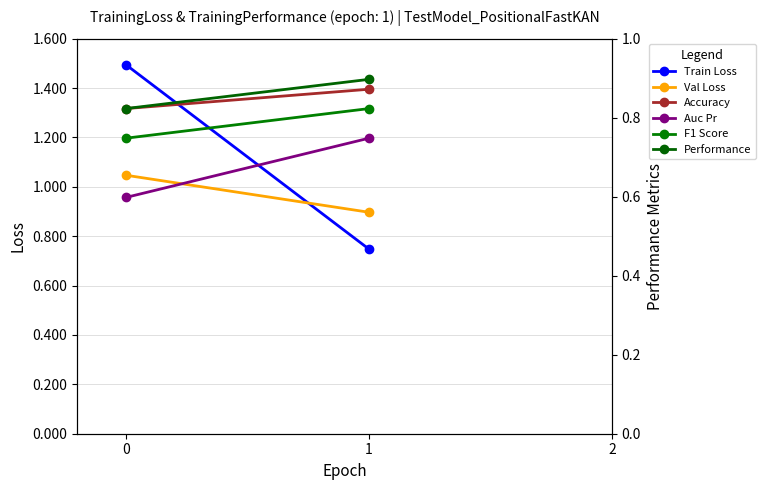

Reading left to right, transcribe all the data shown in this chart.

Train Loss: 1.5	0.7
Val Loss: 1.0	0.9
Accuracy: 0.8	0.9
Auc Pr: 0.6	0.7
F1 Score: 0.7	0.8
Performance: 0.8	0.9